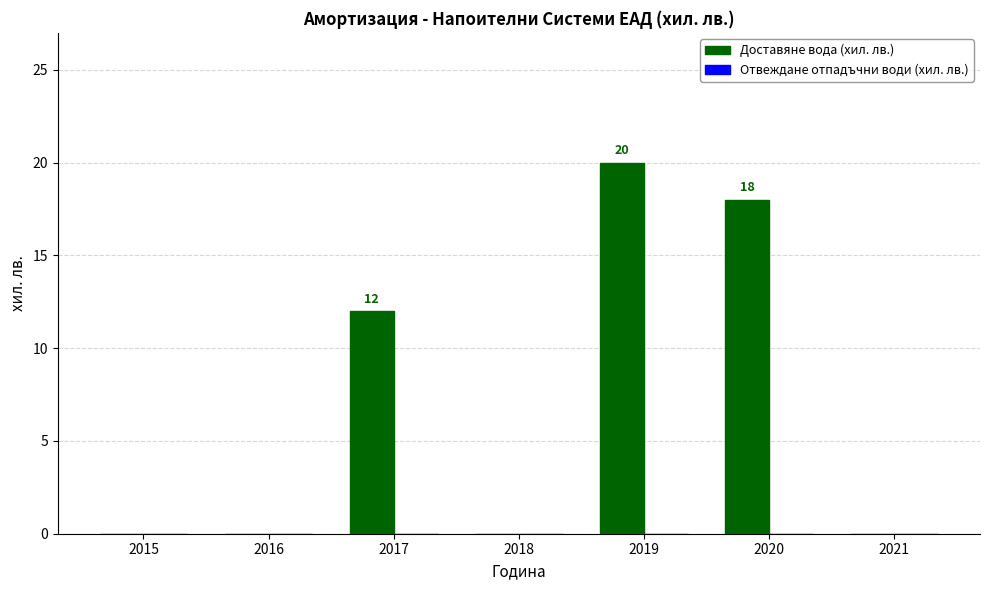

At which label is the value closest to 10?

2017